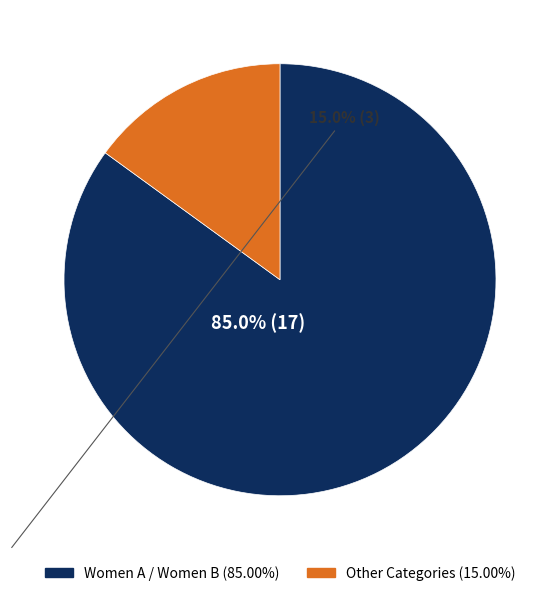

Does any single category account for the majority?

Yes